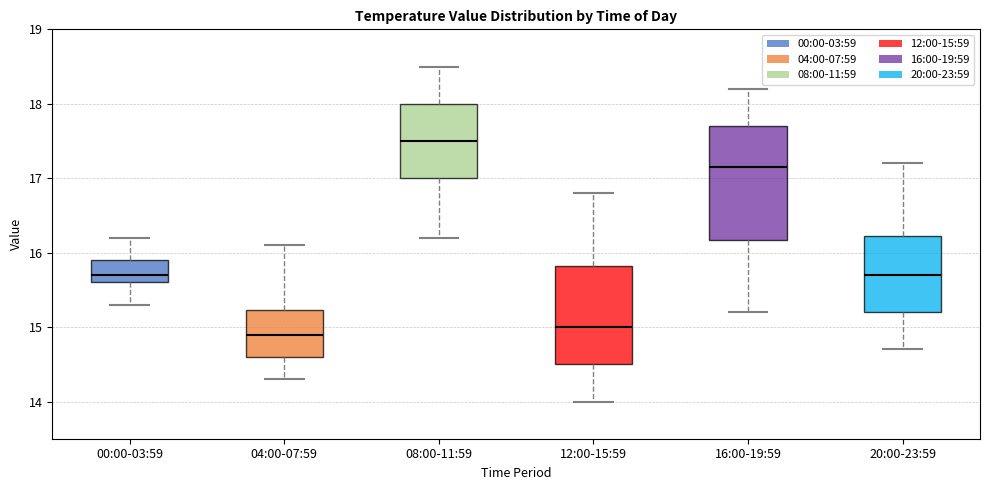

Reading left to right, read every box against the y-axis: the position of its median line, the range the box covers, and the ends of its whiskers. The values are not printed on the chart, so give them approximately, as read against the axis.

00:00-03:59: median 15.7, box 15.6 to 15.9, whiskers 15.3 to 16.2
04:00-07:59: median 14.9, box 14.6 to 15.2, whiskers 14.3 to 16.1
08:00-11:59: median 17.5, box 17.0 to 18.0, whiskers 16.2 to 18.5
12:00-15:59: median 15.0, box 14.5 to 15.8, whiskers 14.0 to 16.8
16:00-19:59: median 17.2, box 16.2 to 17.7, whiskers 15.2 to 18.2
20:00-23:59: median 15.7, box 15.2 to 16.2, whiskers 14.7 to 17.2